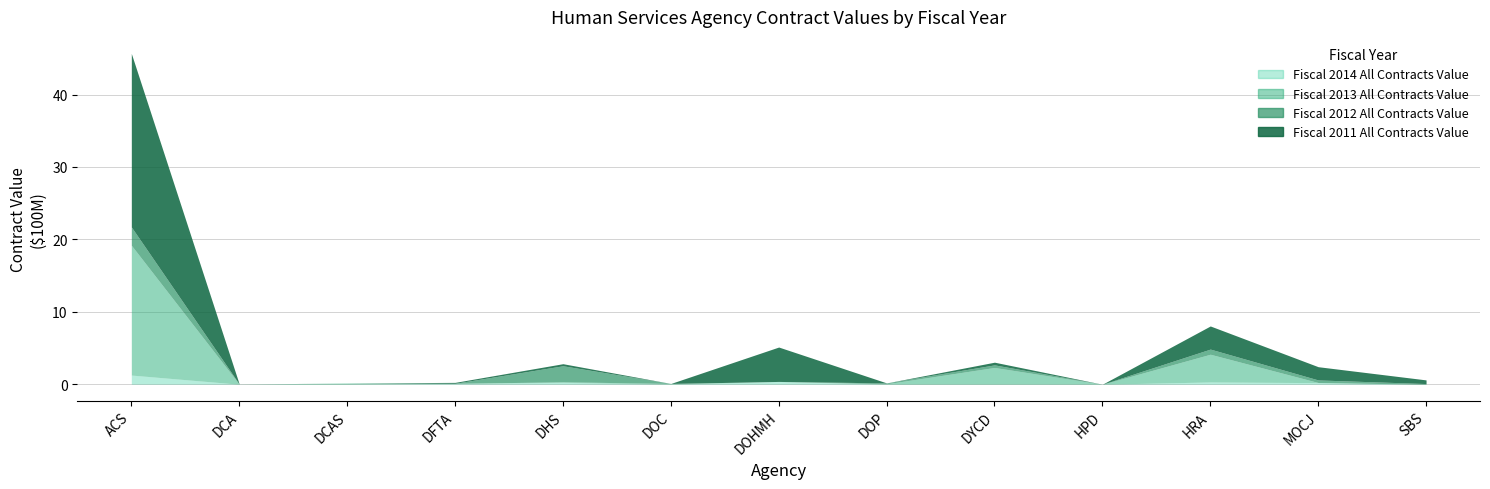

What is the label of the 6th point from the left?

DOC